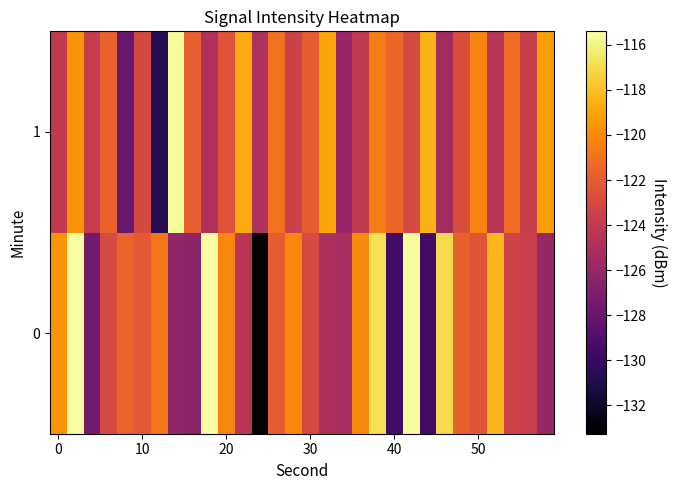

Count the number of data series in this chart.

2